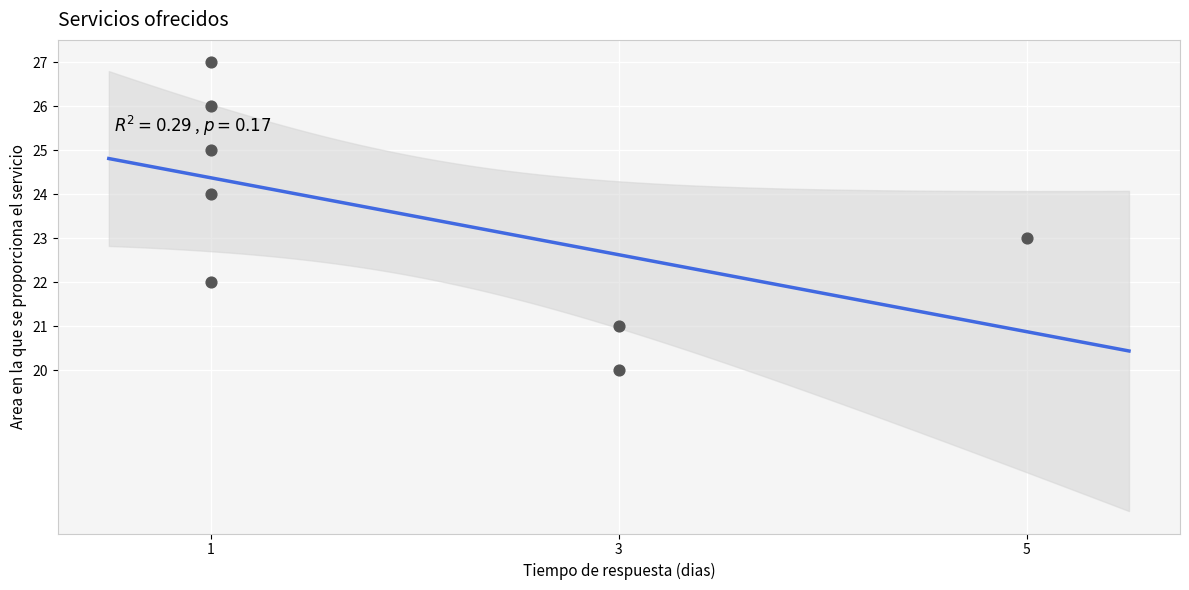

What is the range of X values (max minus min)?

4